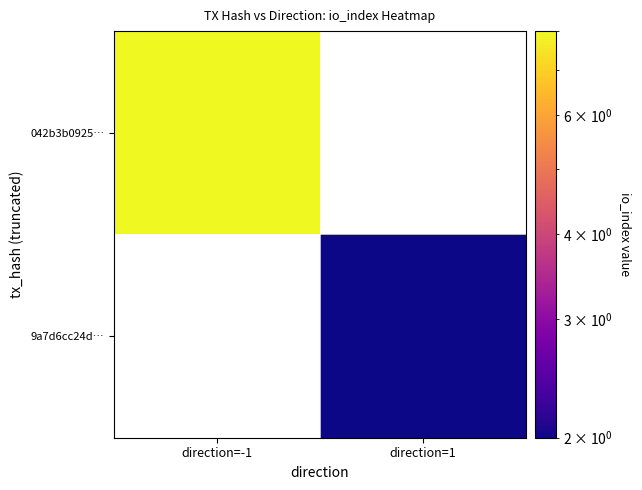

List the series in order of their overall mean, highest first.

042b3b0925…, 9a7d6cc24d…